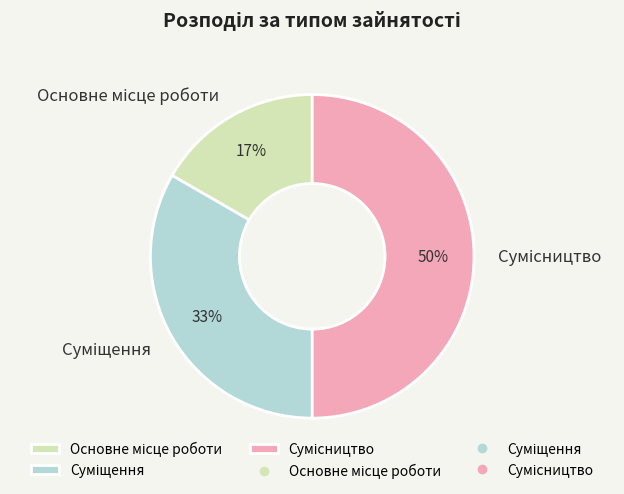

To the nearest percent, what is the average slice percentage?

33%